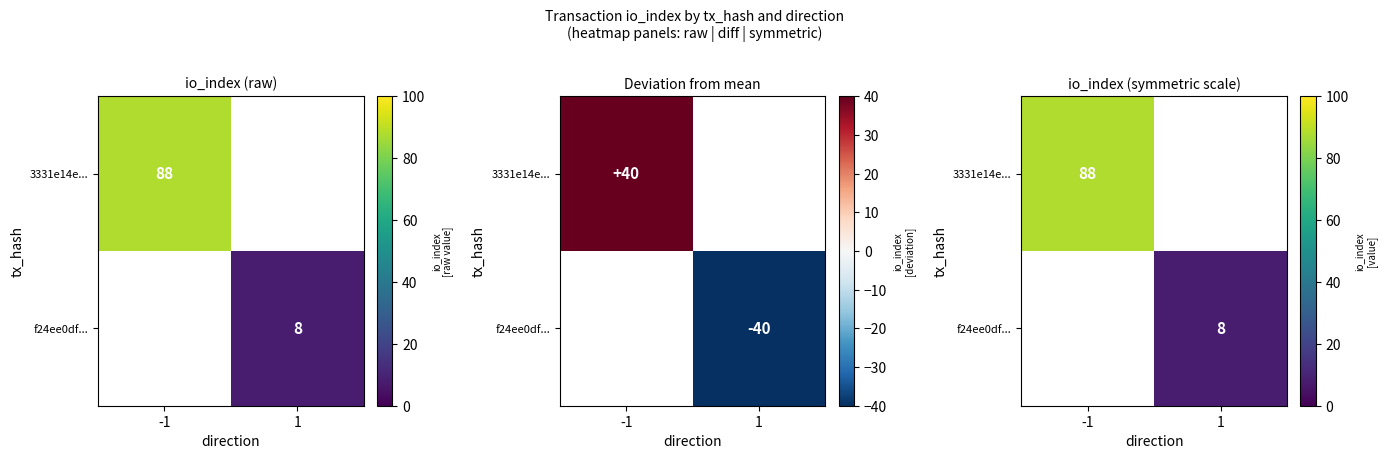

What is the highest value of the 3331e14e... series?

88.0